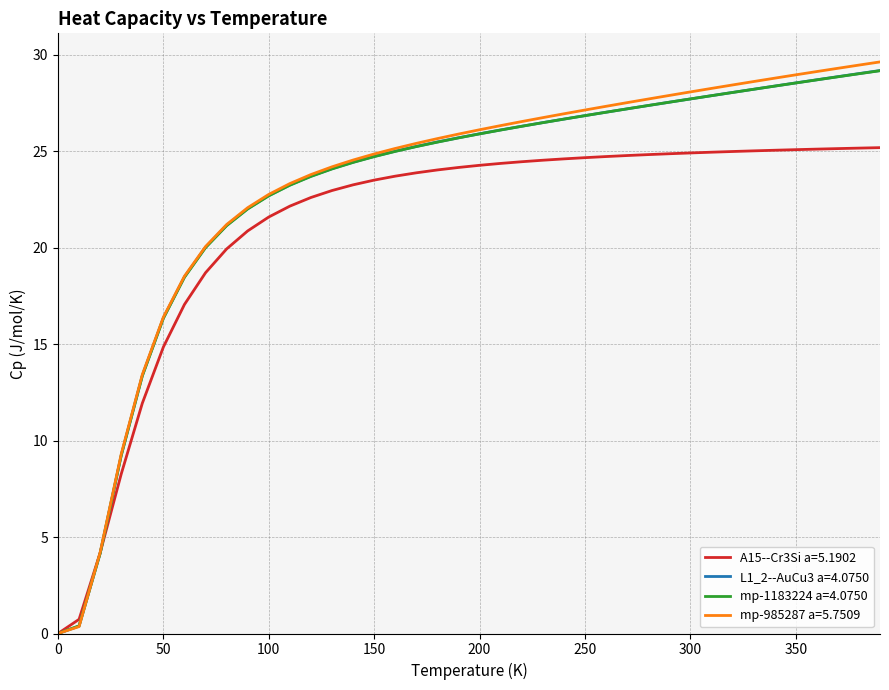

Which series has the widest spread of values?

mp-985287 a=5.7509